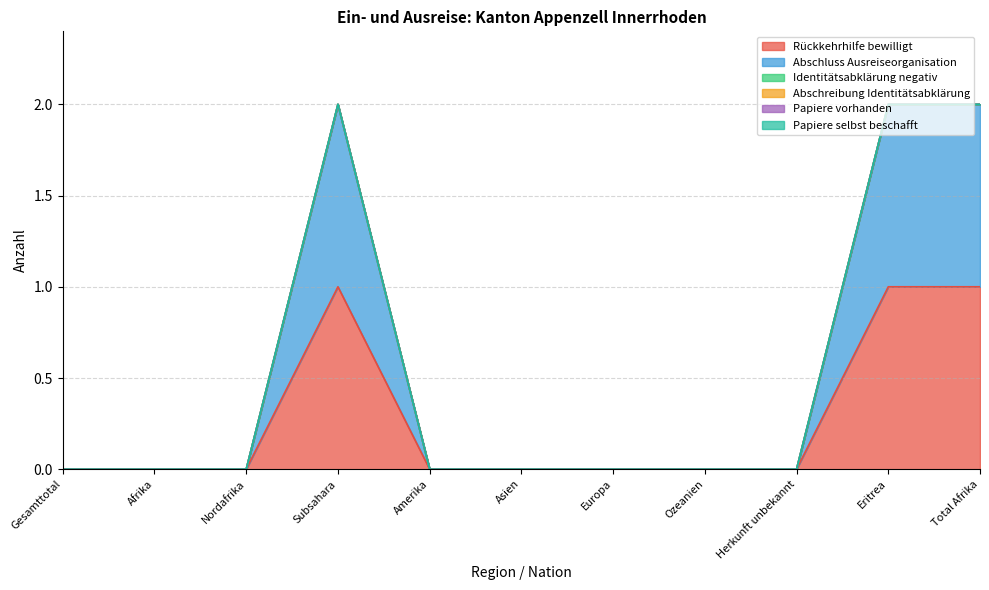

True or false: Papiere vorhanden and Papiere selbst beschafft cross at least once.

False